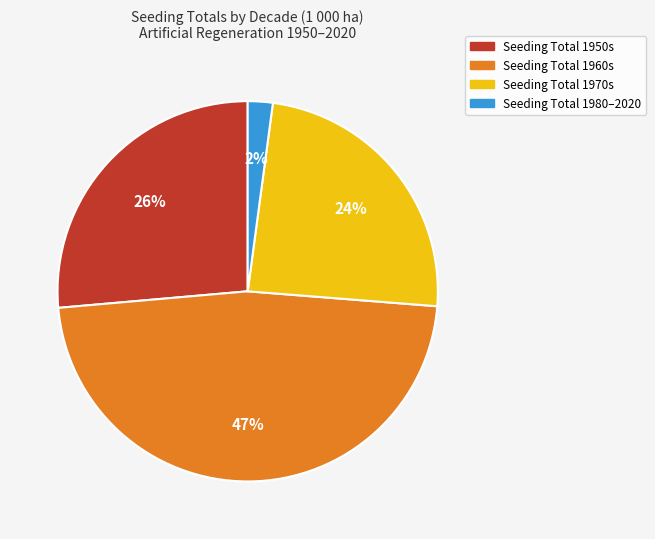

To the nearest percent, what is the difference between the Seeding Total 1950s and Seeding Total 1970s slice percentages?

2%